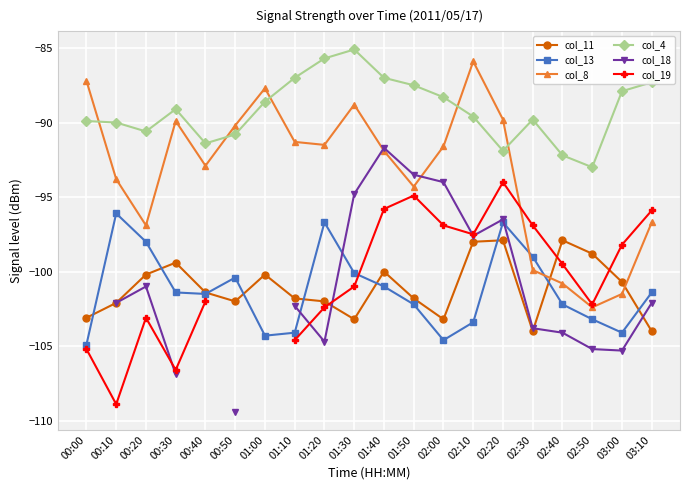

Which category has the lowest value in the col_8 series?

02:50